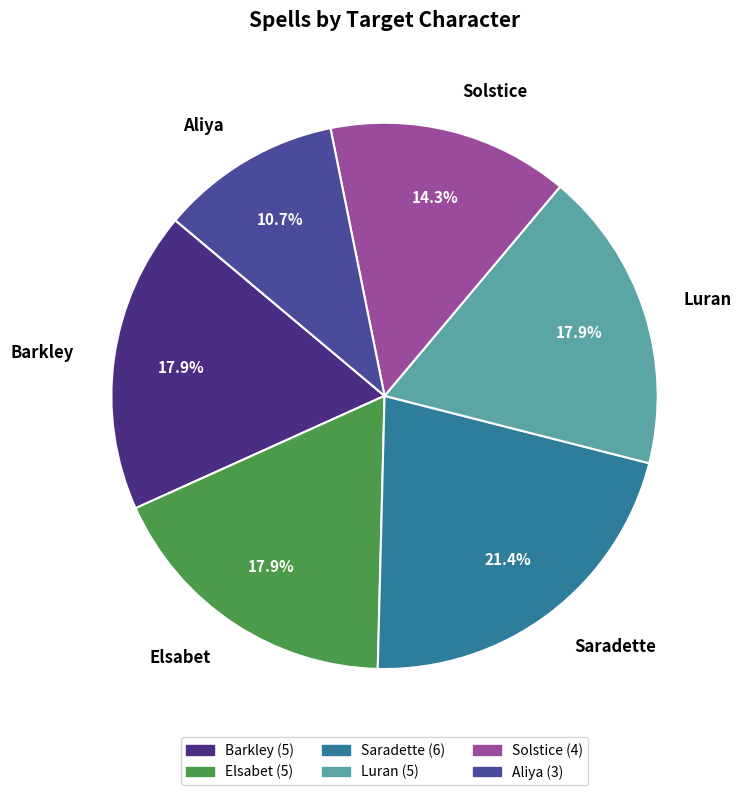

The Luran slice represents 31% of the pie. True or false?

False